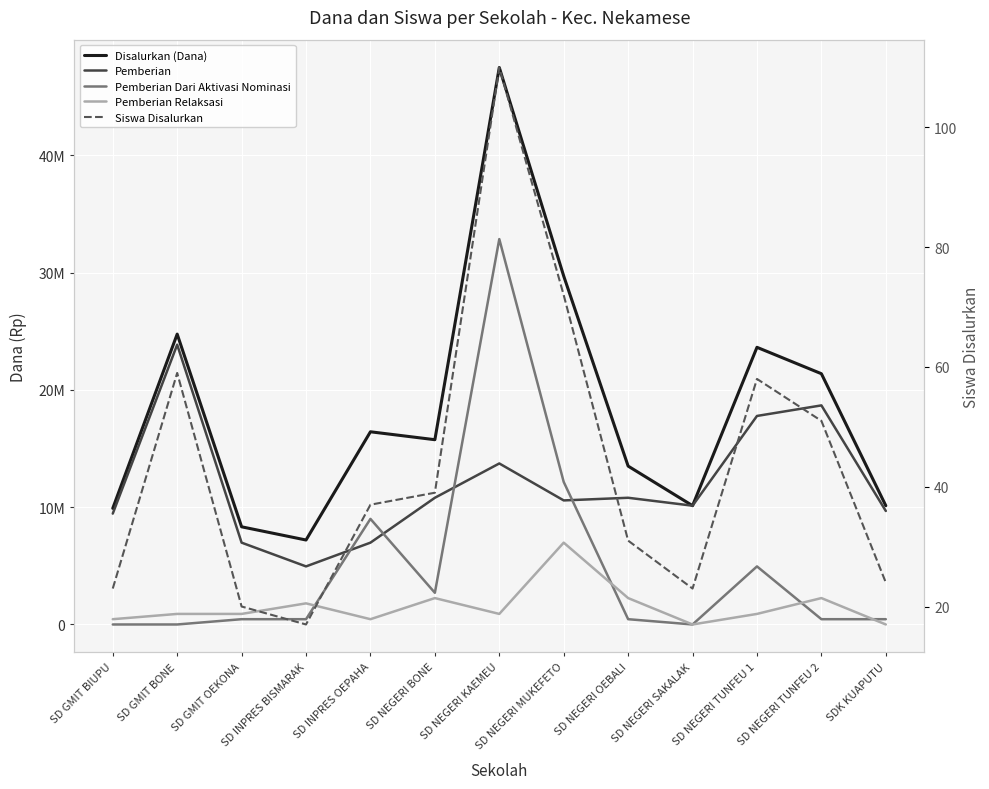

Which has a higher value, SD NEGERI MUKEFETO or SD NEGERI TUNFEU 1?

SD NEGERI MUKEFETO